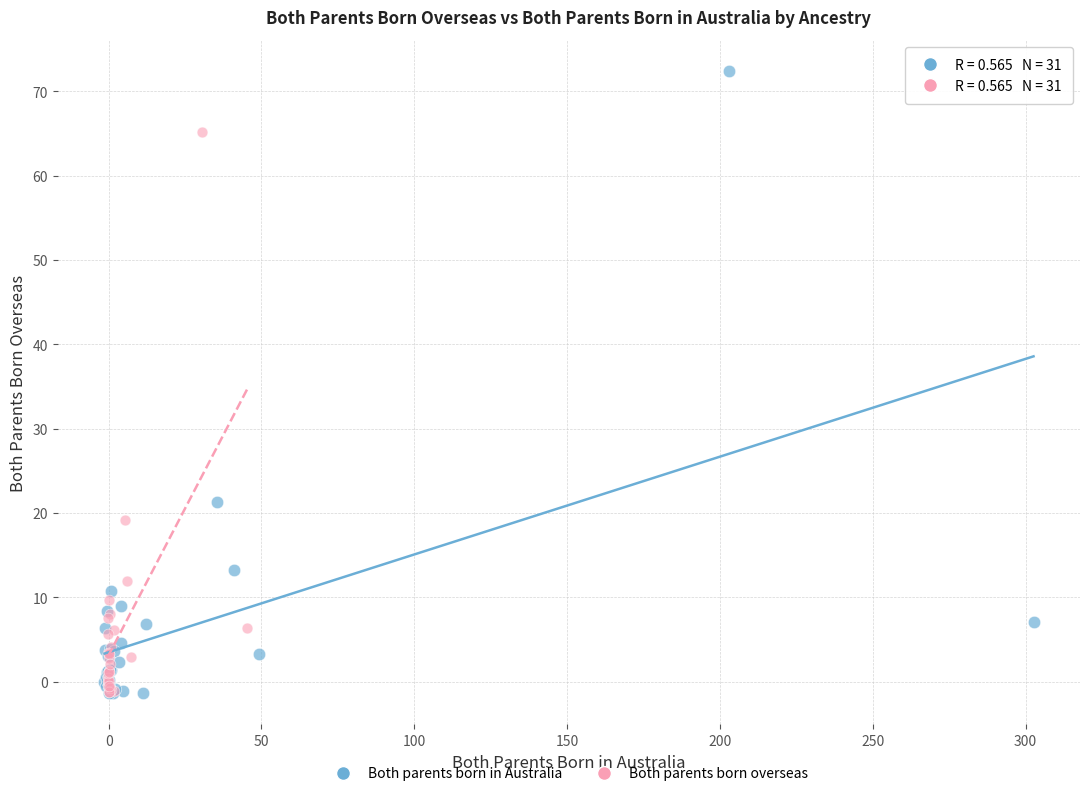

Which series contains the highest Y value?

Both parents born in Australia